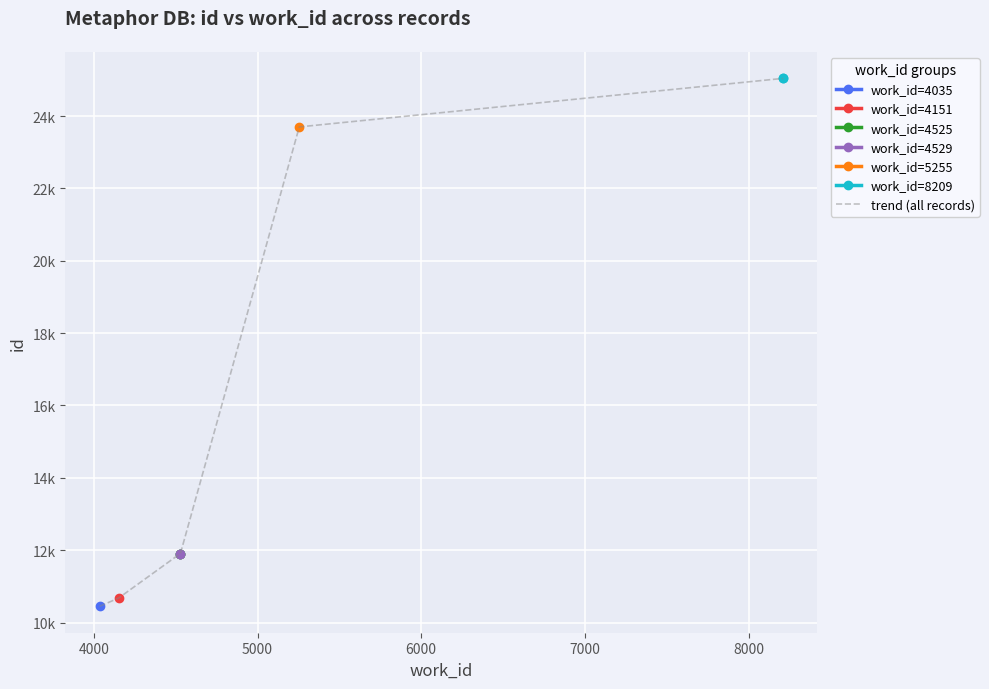

Approximately how many times larger is the value at 8209 compared to 4525?

2.1